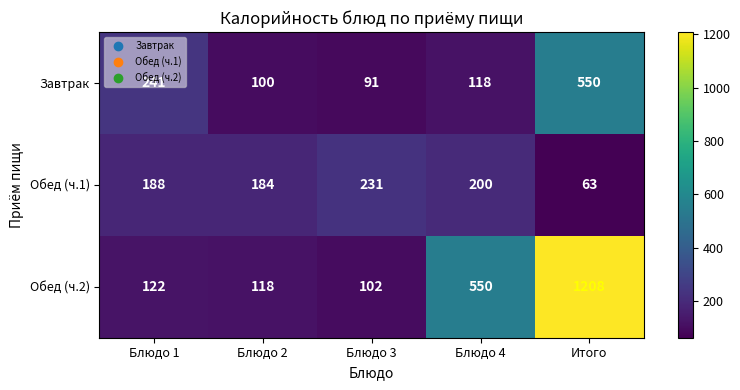

Which series has the largest total across all categories?

Обед (ч.2)